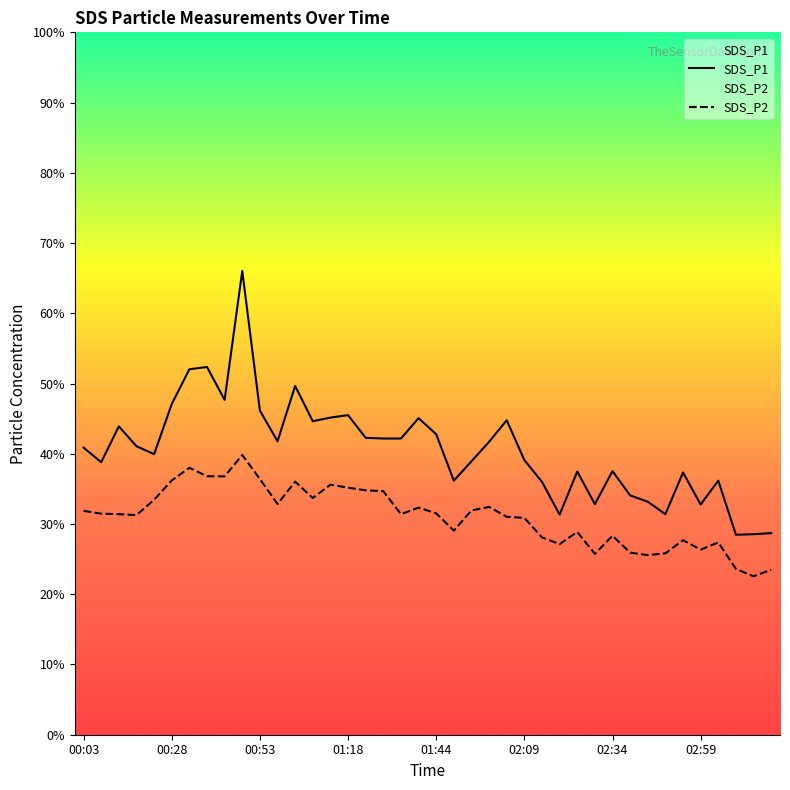

Does the chart have visible grid lines?

No